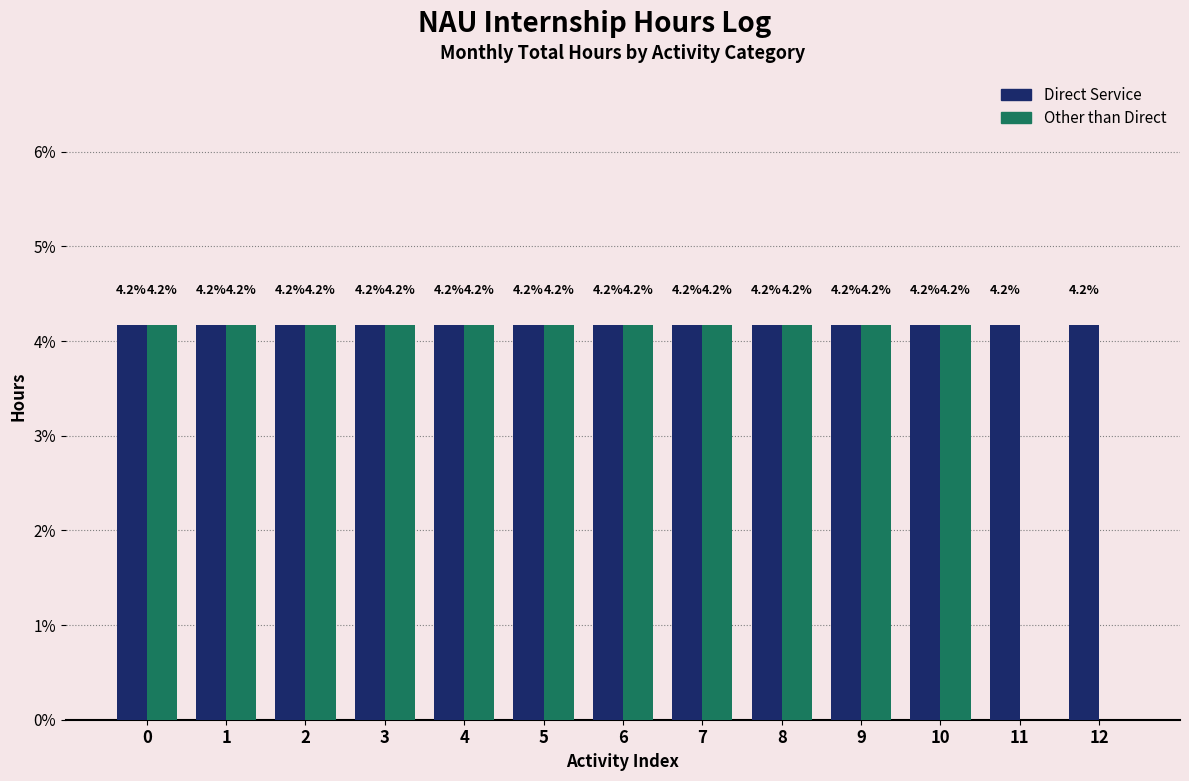

Reading left to right, extract all data points from this chart.

Direct Service: 0=4.2	1=4.2	2=4.2	3=4.2	4=4.2	5=4.2	6=4.2	7=4.2	8=4.2	9=4.2	10=4.2	11=4.2	12=4.2
Other than Direct: 0=4.2	1=4.2	2=4.2	3=4.2	4=4.2	5=4.2	6=4.2	7=4.2	8=4.2	9=4.2	10=4.2	11=0.0	12=0.0